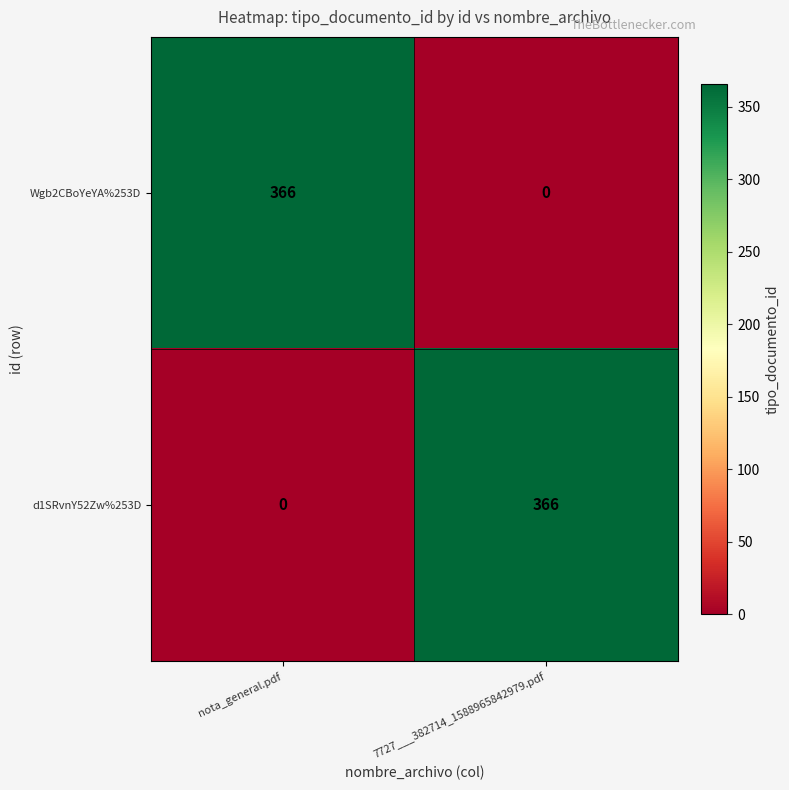

What is the average value of the Wgb2CBoYeYA%253D series?

183